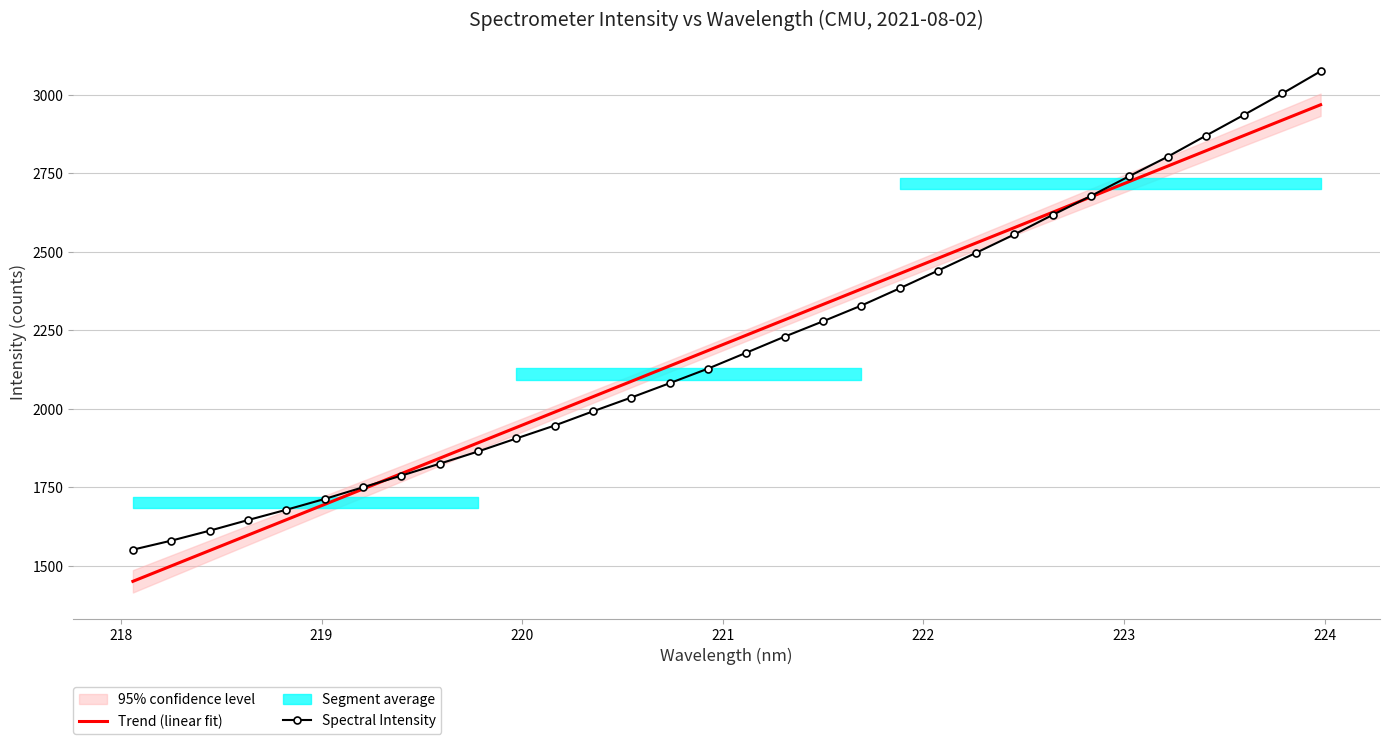

How many values in the Trend (linear fit) series exceed 2234?

16